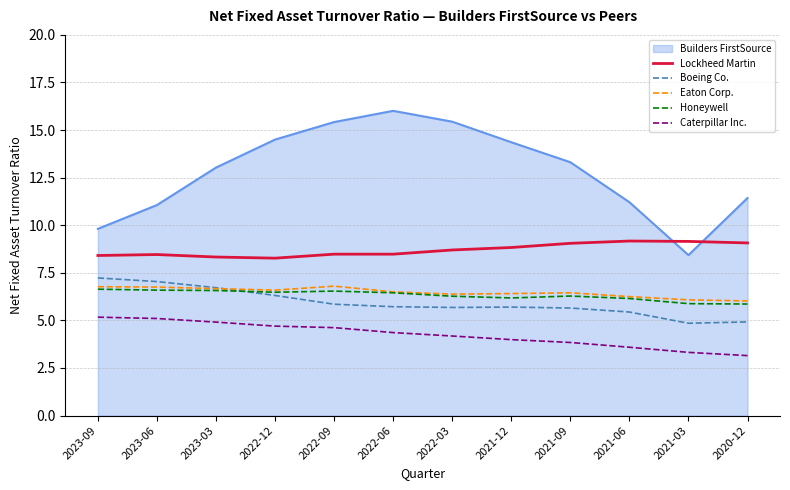

Which series has the widest spread of values?

Builders FirstSource